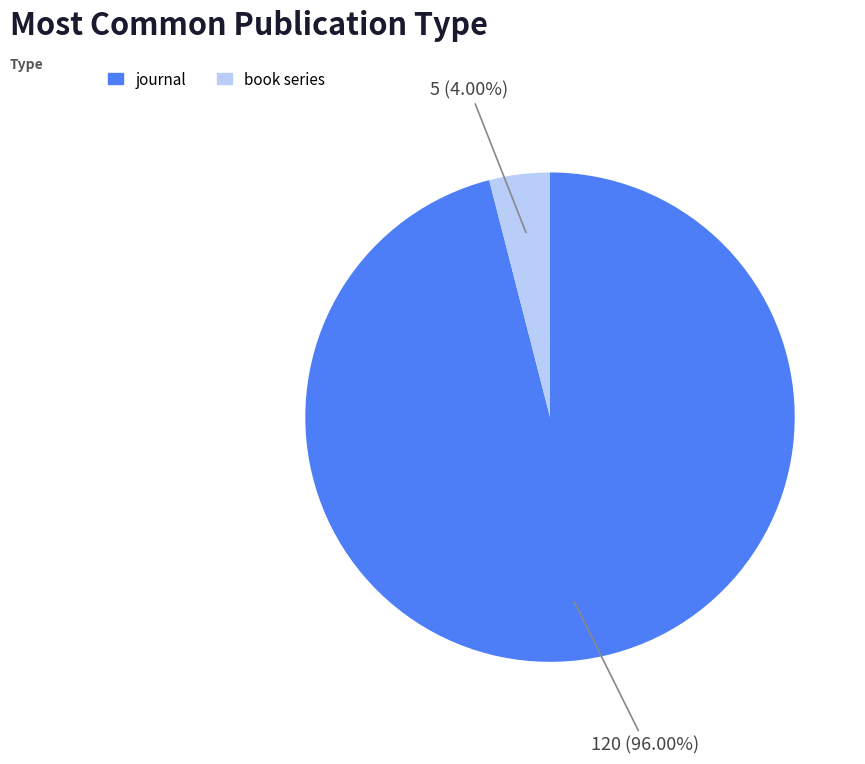

What portion of the pie excludes book series?

96.0%